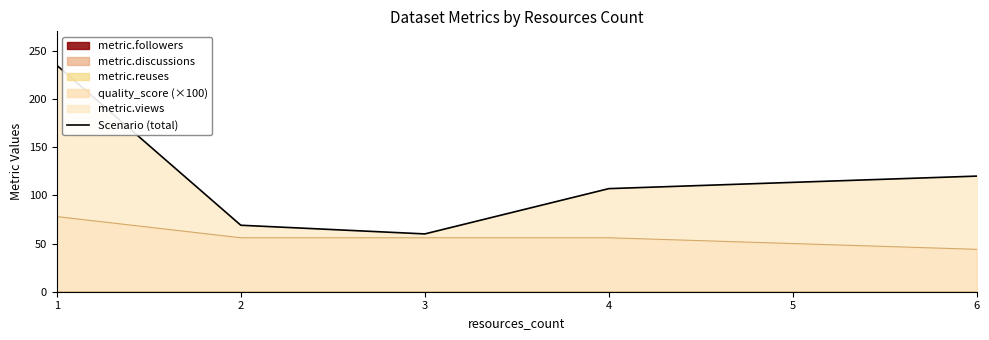

What is the difference between the values at 2 and 4?

38.0